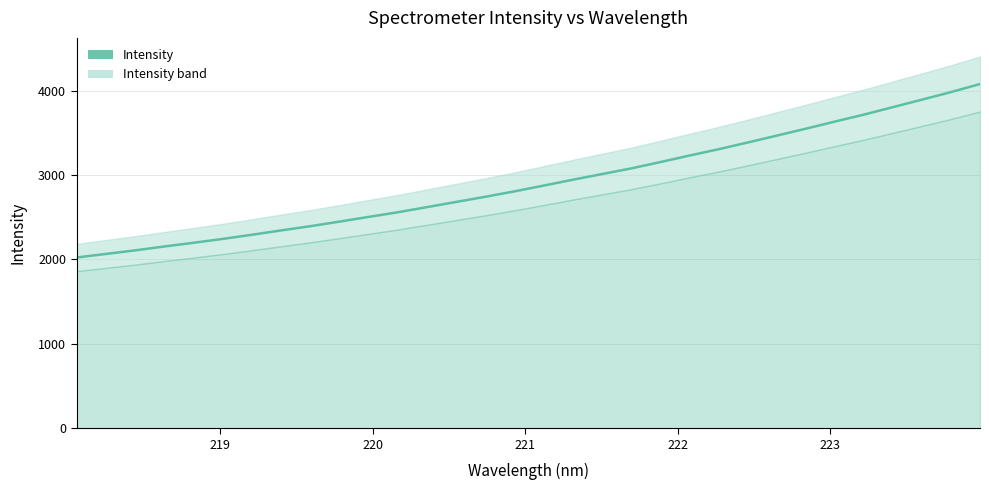

What is the maximum value shown in the chart?

4079.0